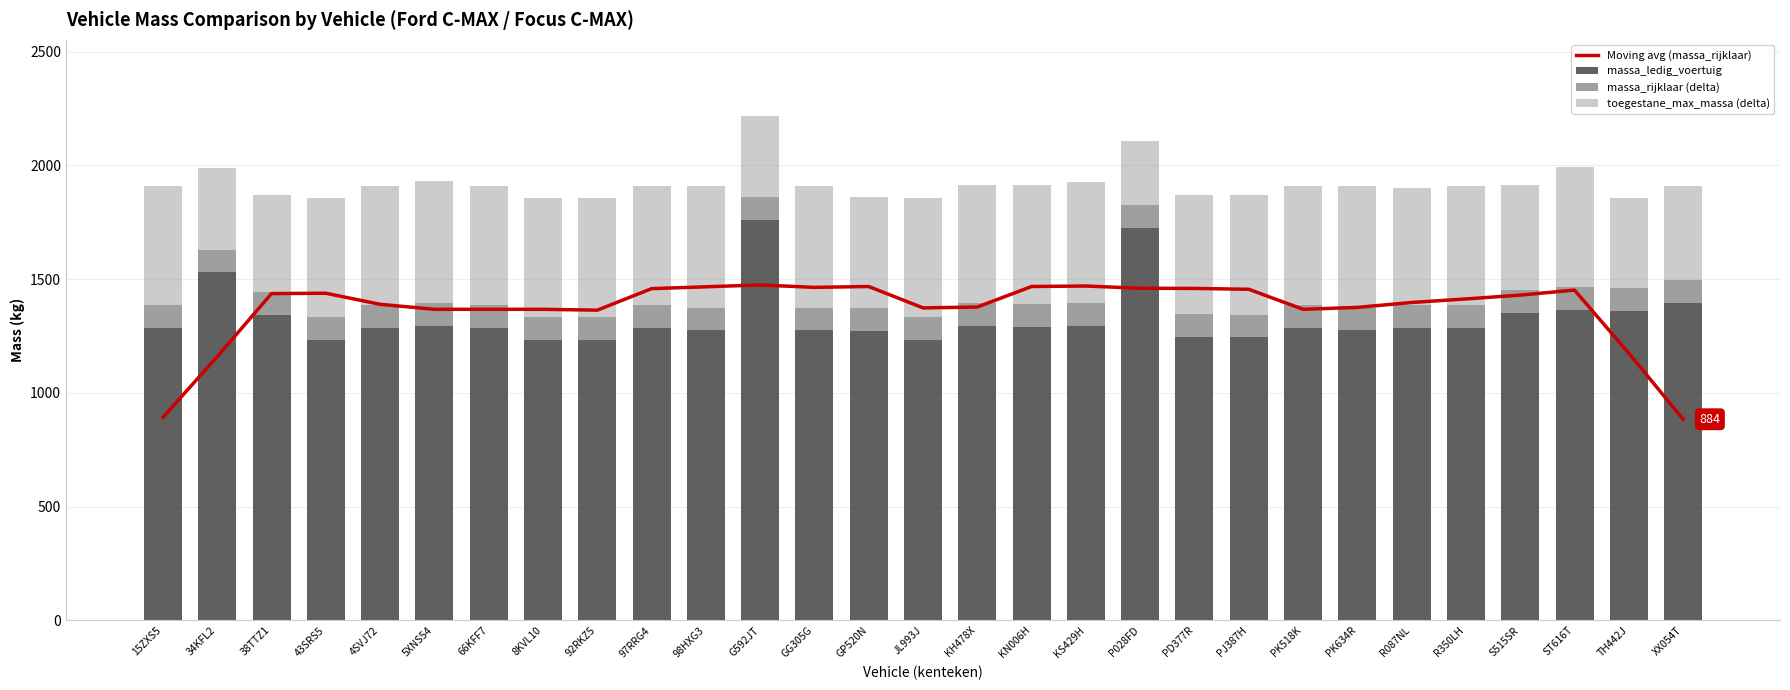

Which category has the lowest value in the massa_rijklaar (delta) series?

15ZXS5